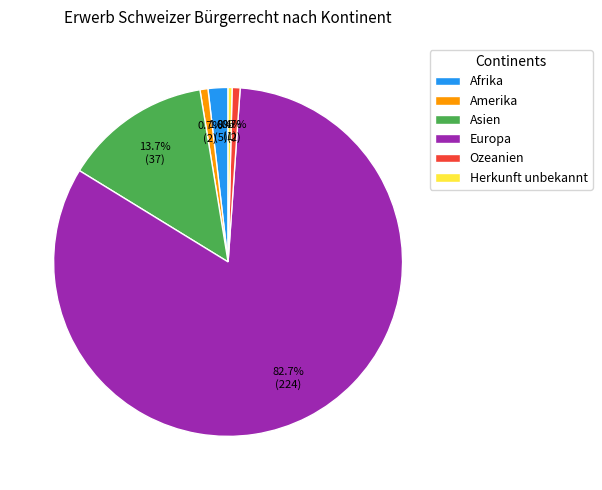

To the nearest percent, what is the combined percentage of Herkunft unbekannt and Europa?

83%